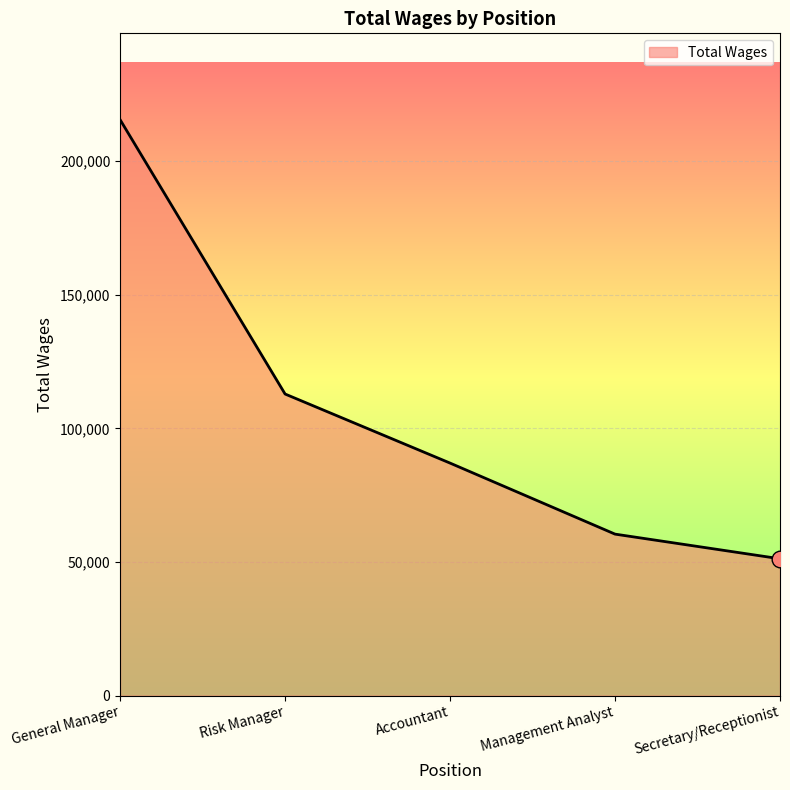

Reading left to right, what are all the values shown in this chart?

215534	112879	87032	60445	51222